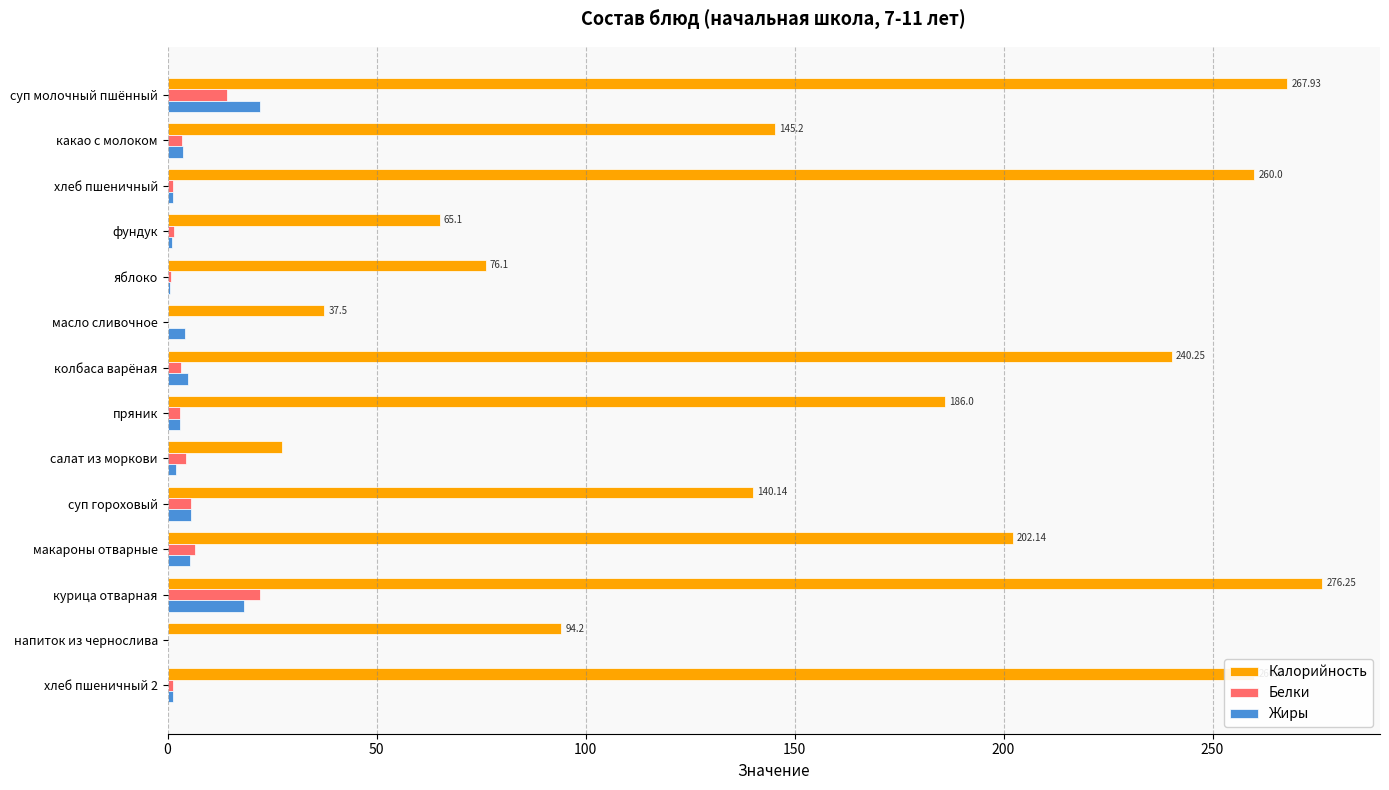

At which label does Белки reach its peak?

курица отварная